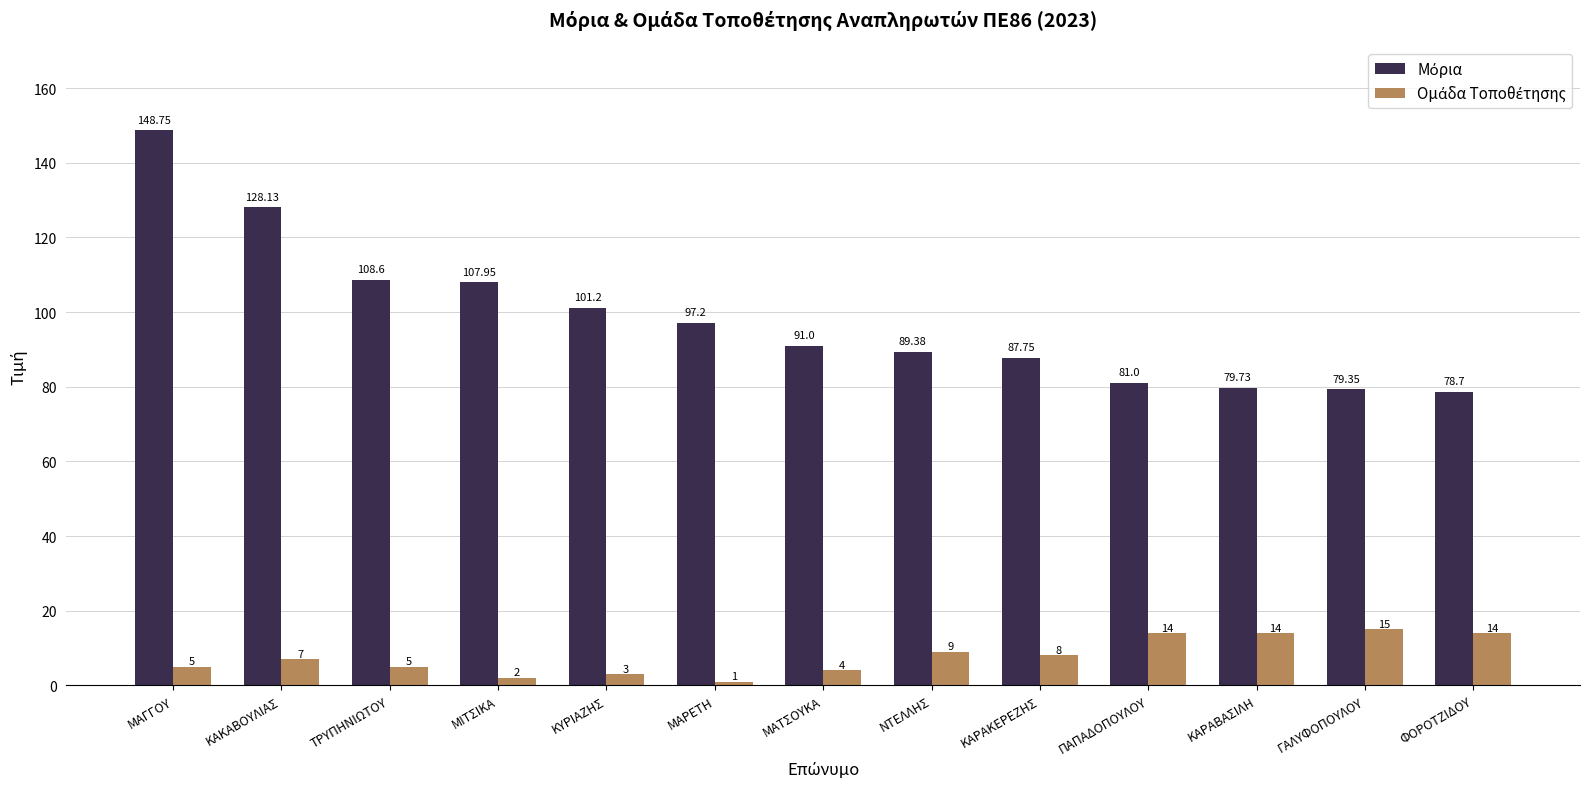

At how many categories does at least one series exceed 43?

13